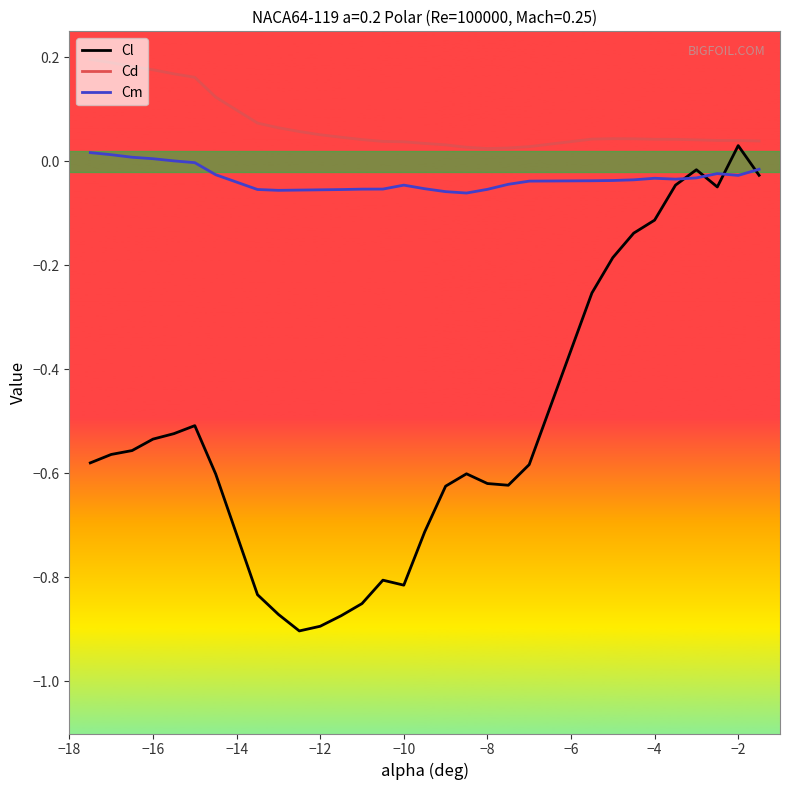

Which series has the largest range (max minus min)?

Cl